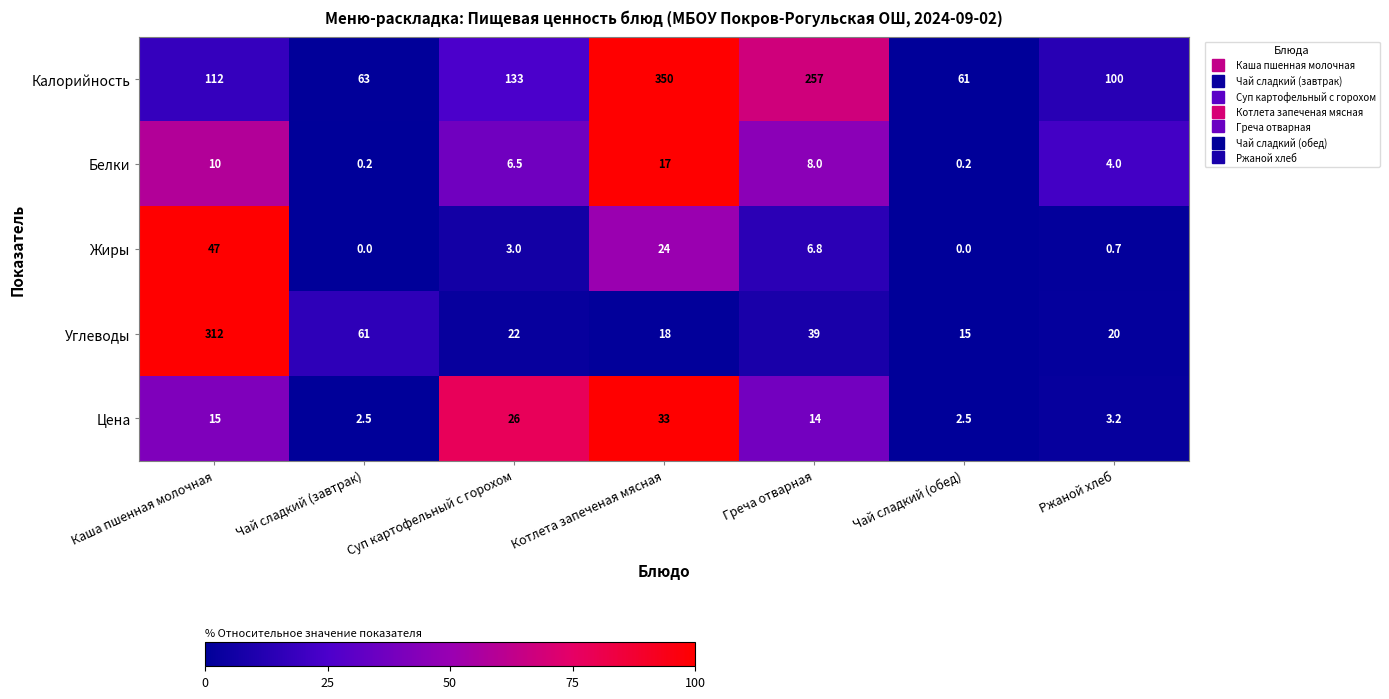

At which label does Цена reach its peak?

Котлета запеченая мясная